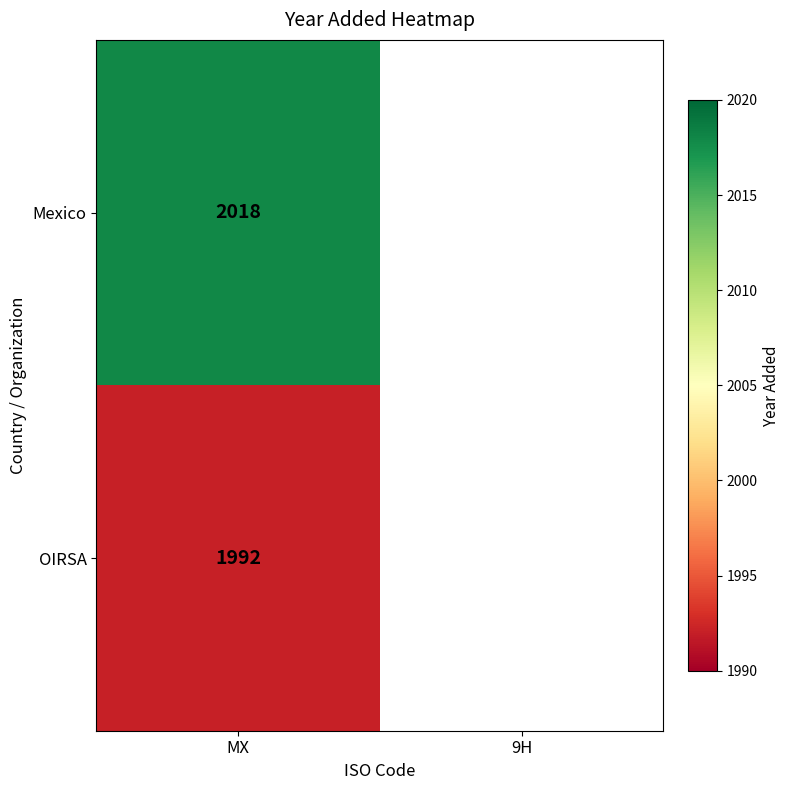

At MX, list the series in order from largest to smallest.

Mexico, OIRSA